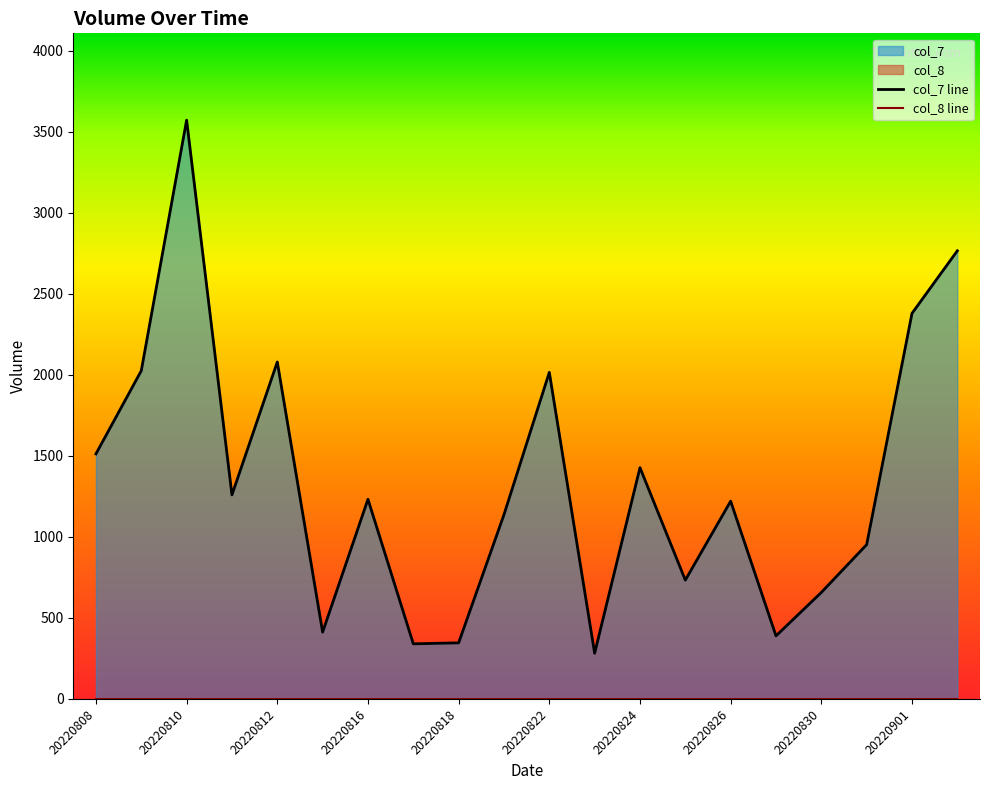

Rank the series at 20220826 from highest to lowest value.

col_7 line, col_8 line